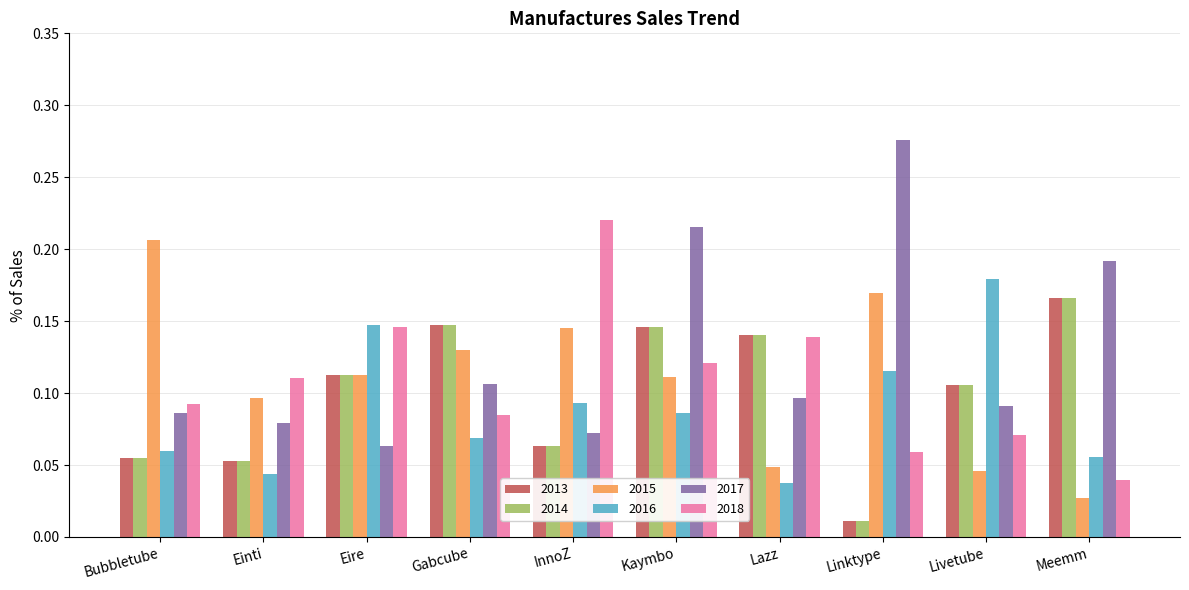

Which category has the highest value across all series?

Linktype